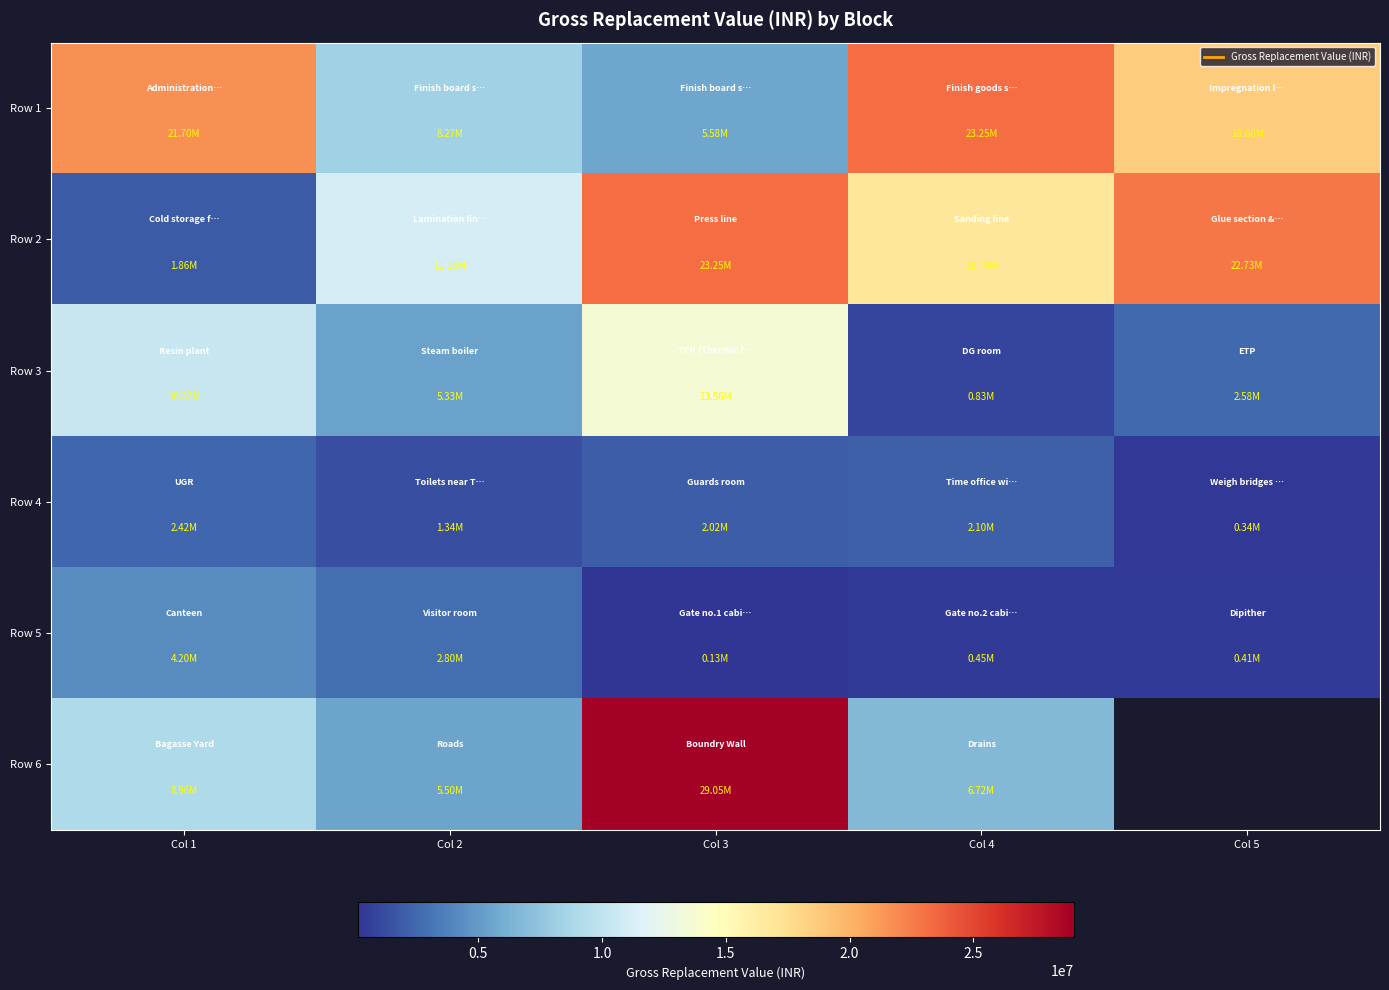

The value of Row 2 at Col 2 is 18873567.9. True or false?

False